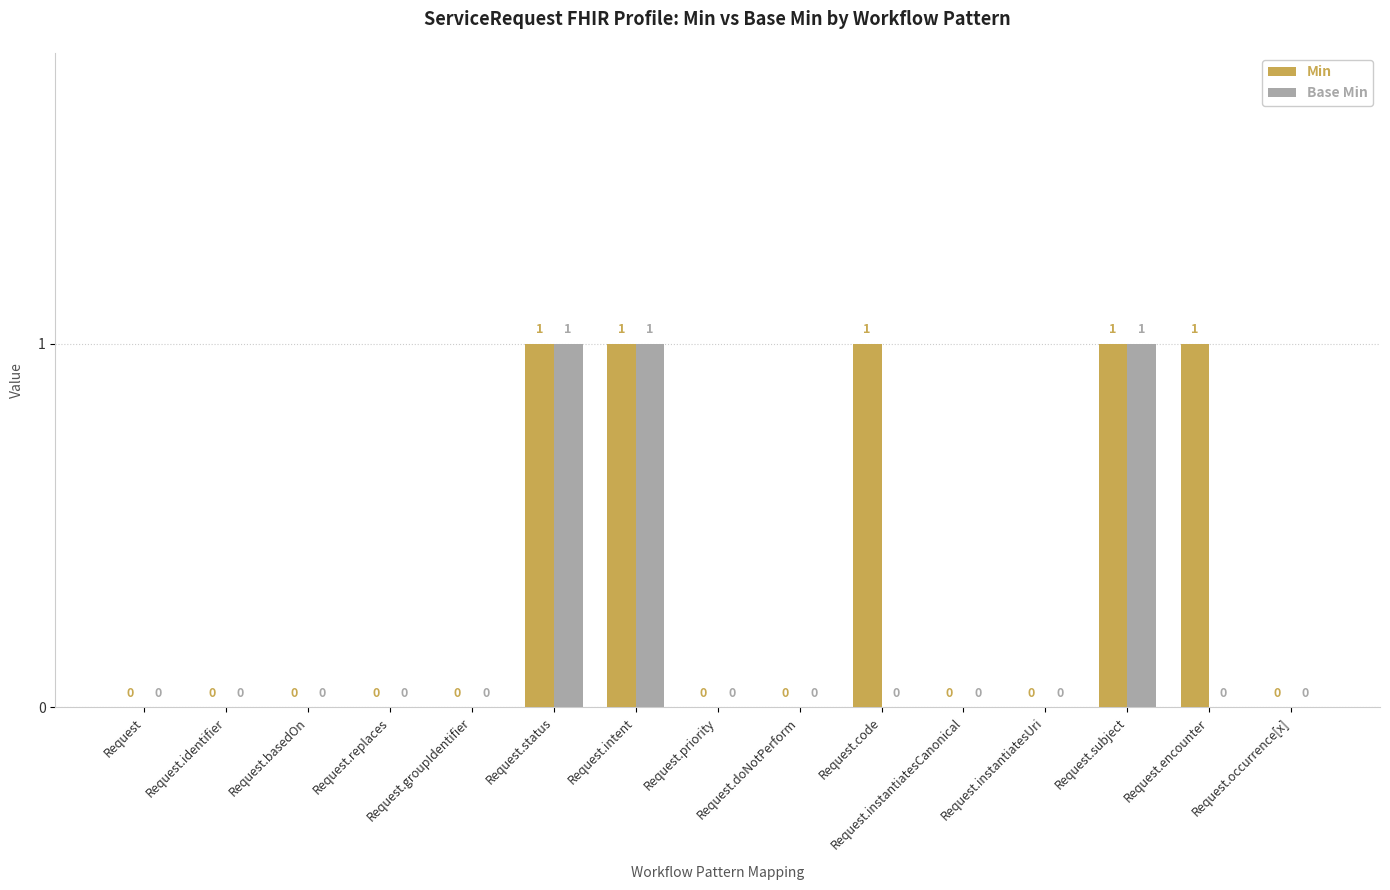

Which series has the largest total across all categories?

Min